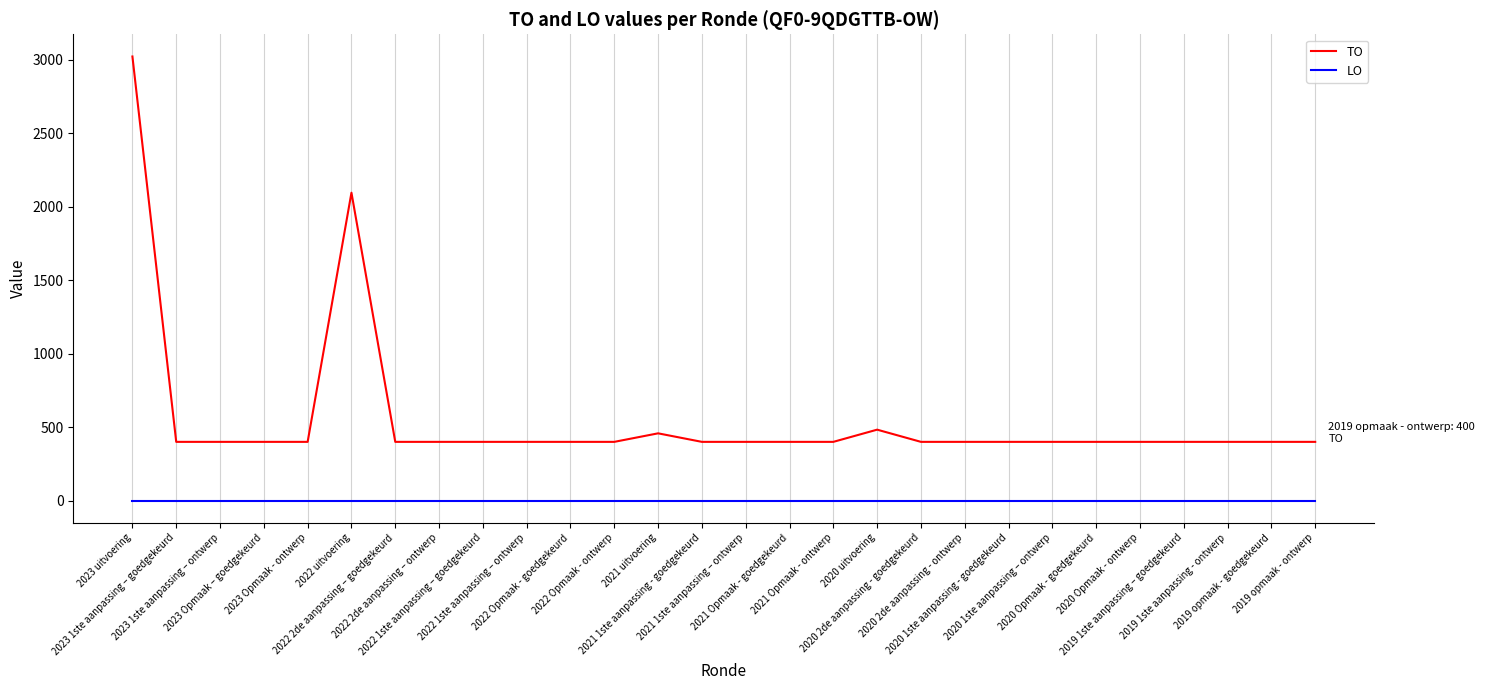

What is the lowest value of the TO series?

400